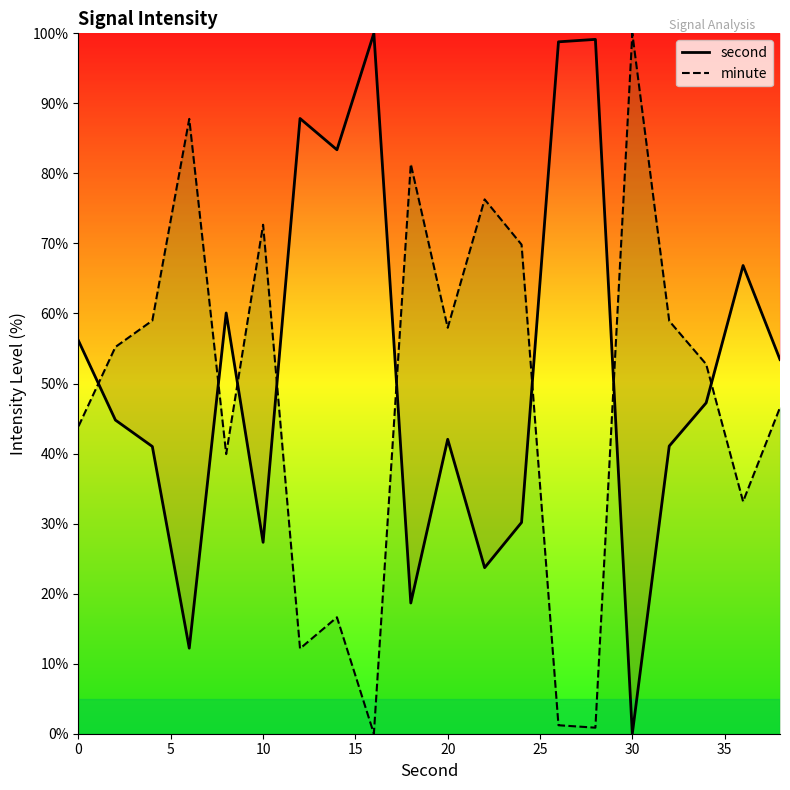

List the series in order of their overall mean, highest first.

second, minute